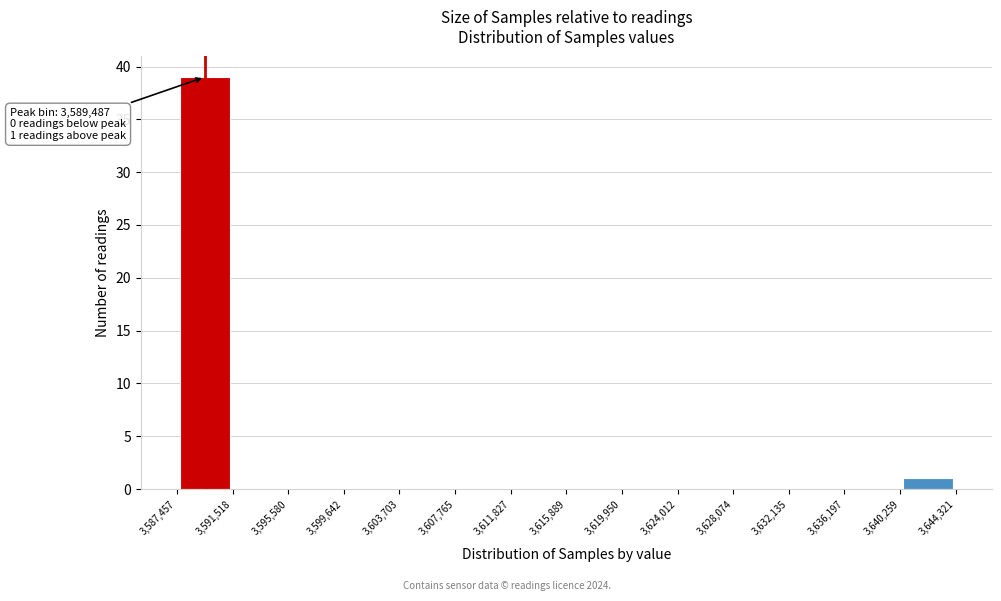

Over which range of the x-axis is the bar tallest?

3,587,457 to 3,591,518